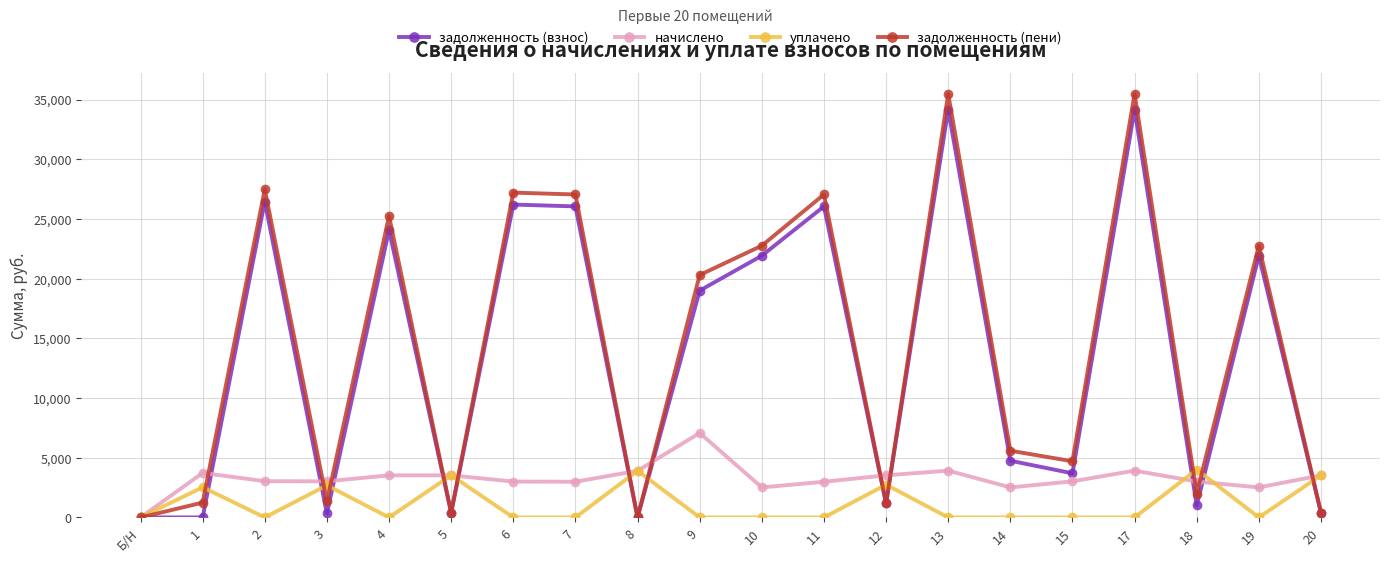

What is the difference between the maximum and minimum values in the задолженность (взнос) series?

34162.0